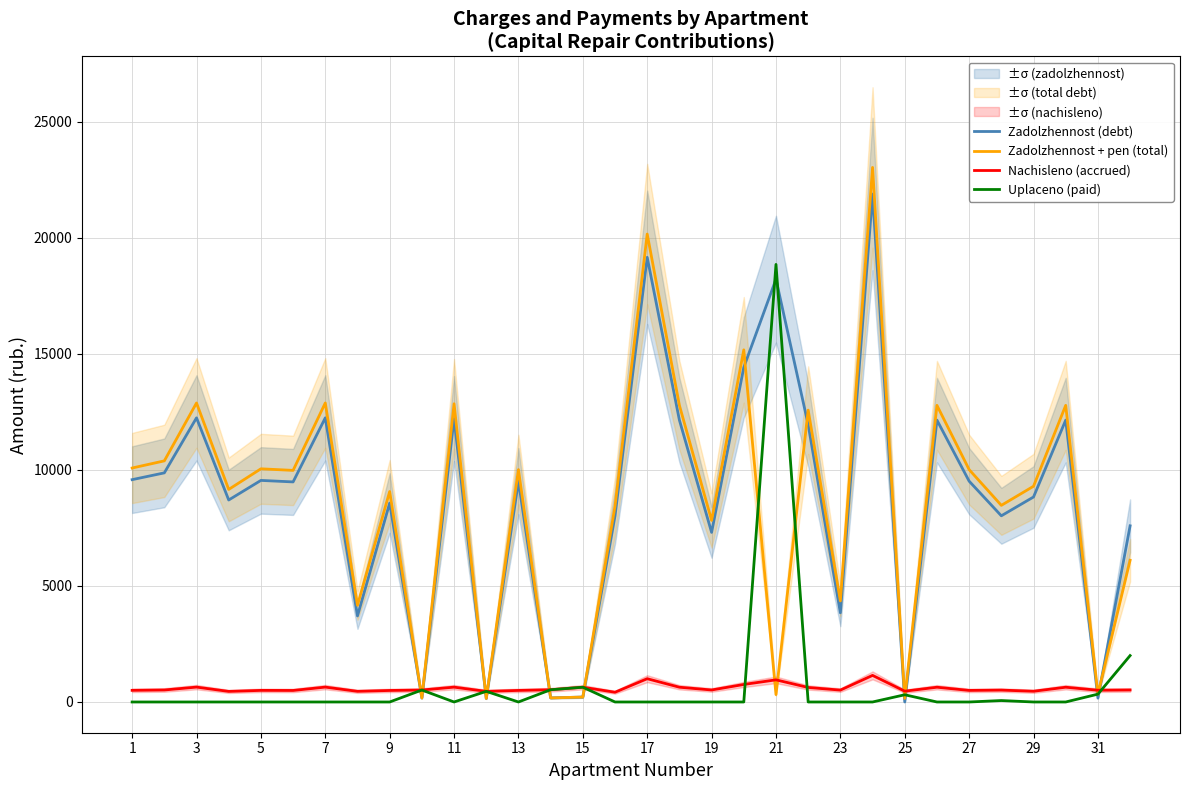

What is the sum of all Zadolzhennost + pen (total) values?

276926.9